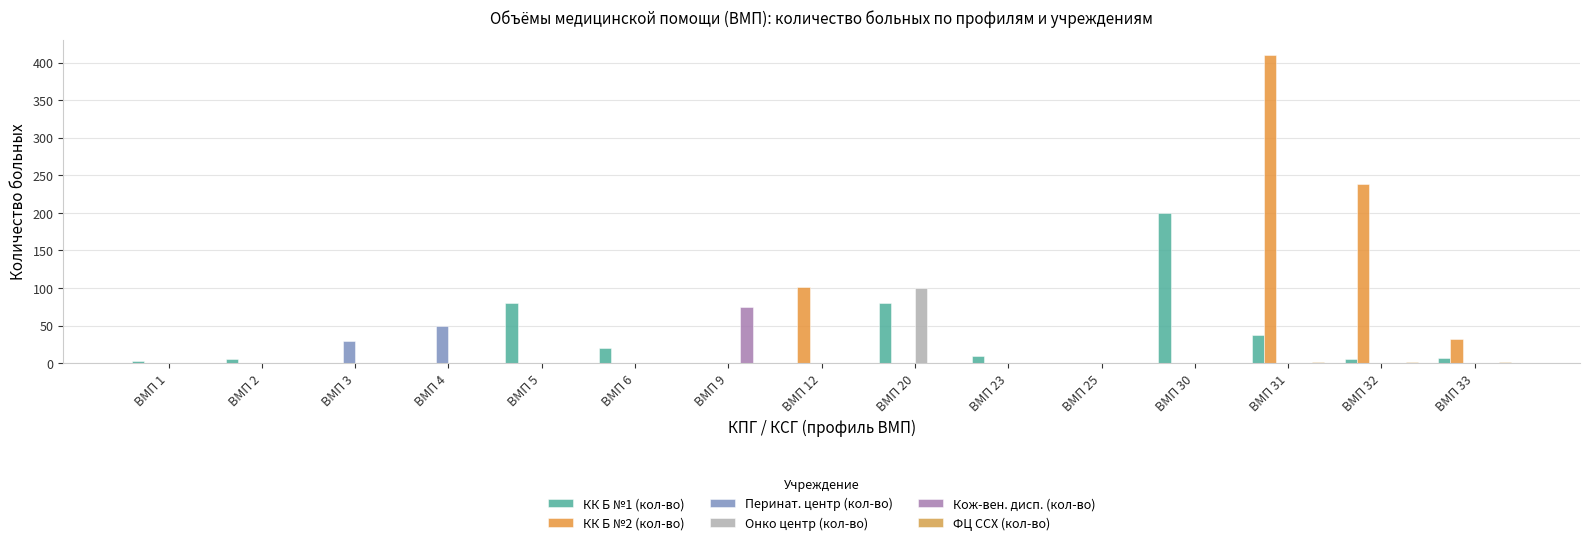

At which category is the sum across all series the highest?

ВМП 31